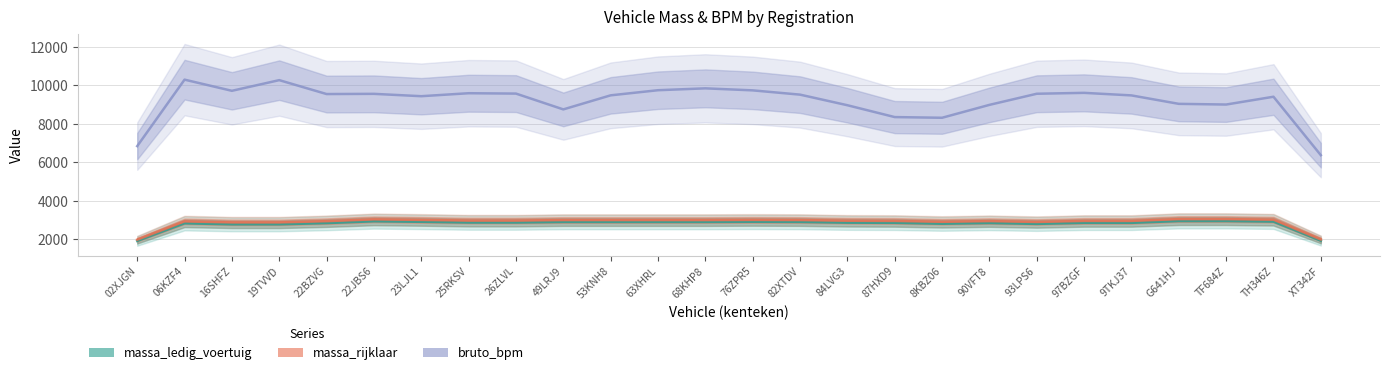

Reading left to right, what are all the values shown in this chart?

massa_ledig_voertuig: 02XJGN=1921.0	06KZF4=2837.7	16SHFZ=2784.3	19TVVD=2784.3	22BZVG=2848.7	22JBS6=2943.0	23LJL1=2915.3	25RKSV=2878.7	26ZLVL=2878.7	49LRJ9=2906.3	53KNH8=2906.3	63XHRL=2906.3	68KHP8=2906.3	76ZPR5=2915.3	82XTDV=2907.7	84LVG3=2871.0	87HXD9=2862.0	8KBZ06=2815.3	90VFT8=2852.0	93LPS6=2807.7	97BZGF=2862.0	9TKJ37=2862.0	G641HJ=2955.7	TF684Z=2955.7	TH346Z=2926.3	XT342F=1932.7
massa_rijklaar: 02XJGN=1987.7	06KZF4=2937.7	16SHFZ=2884.3	19TVVD=2884.3	22BZVG=2948.7	22JBS6=3043.0	23LJL1=3015.3	25RKSV=2978.7	26ZLVL=2978.7	49LRJ9=3006.3	53KNH8=3006.3	63XHRL=3006.3	68KHP8=3006.3	76ZPR5=3015.3	82XTDV=3007.7	84LVG3=2971.0	87HXD9=2962.0	8KBZ06=2915.3	90VFT8=2952.0	93LPS6=2907.7	97BZGF=2962.0	9TKJ37=2962.0	G641HJ=3055.7	TF684Z=3055.7	TH346Z=3026.3	XT342F=1999.3
bruto_bpm: 02XJGN=6848.3	06KZF4=10303.7	16SHFZ=9723.7	19TVVD=10277.7	22BZVG=9555.0	22JBS6=9565.7	23LJL1=9443.3	25RKSV=9598.0	26ZLVL=9579.0	49LRJ9=8757.3	53KNH8=9488.3	63XHRL=9754.3	68KHP8=9851.7	76ZPR5=9746.7	82XTDV=9524.7	84LVG3=8974.0	87HXD9=8358.0	8KBZ06=8322.3	90VFT8=8992.3	93LPS6=9570.7	97BZGF=9617.3	9TKJ37=9484.7	G641HJ=9046.0	TF684Z=9010.0	TH346Z=9415.3	XT342F=6378.3